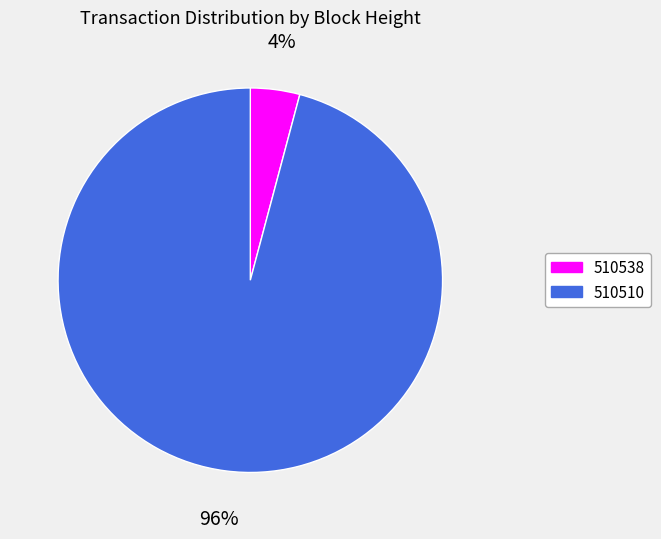

Rank the categories by value from lowest to highest.

510538, 510510